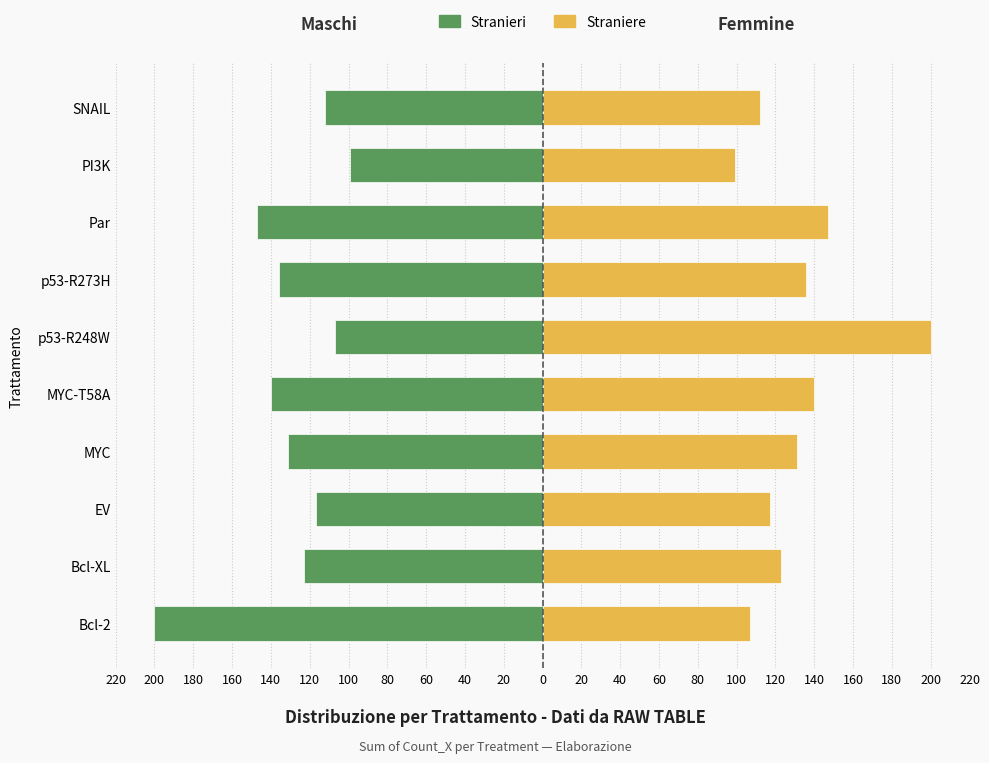

Is it true that Straniere equals 147 at PI3K?

False